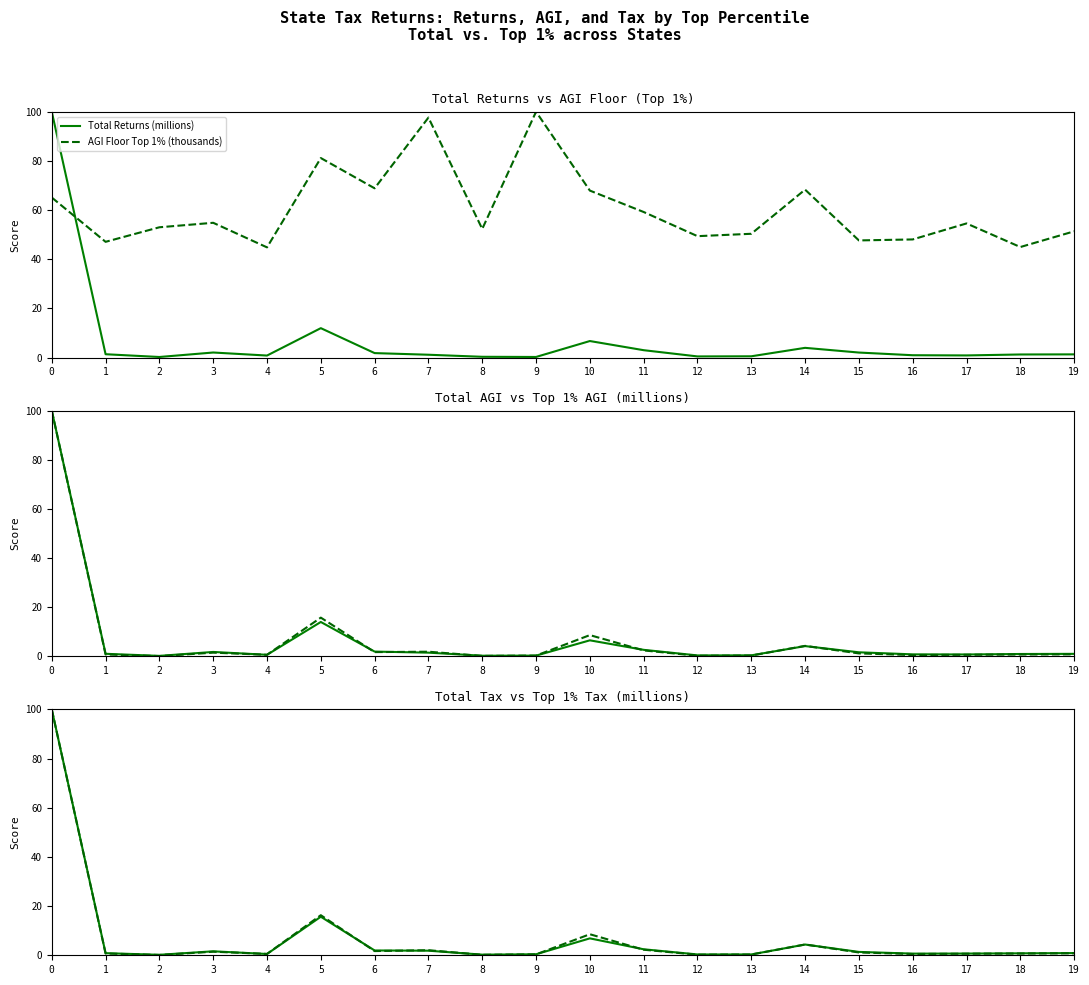

How many lines are shown in the chart?

6